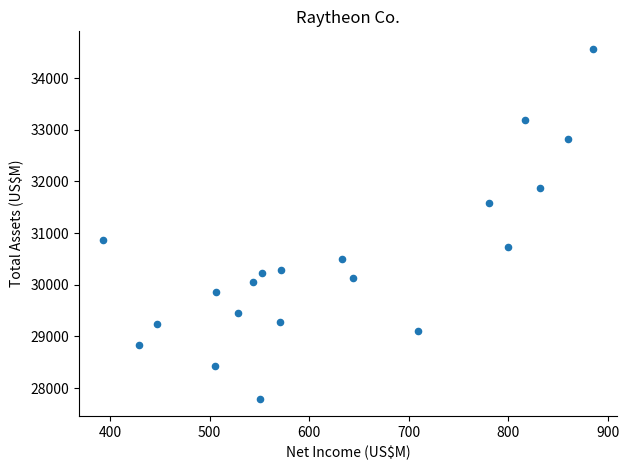

What is the range of Y values (max minus min)?

6768